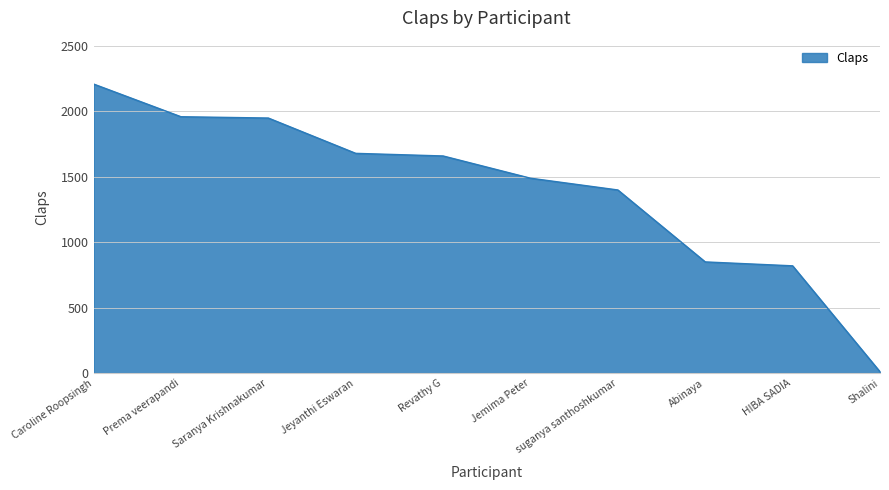

True or false: the data has more than 2 interior local peaks.

False